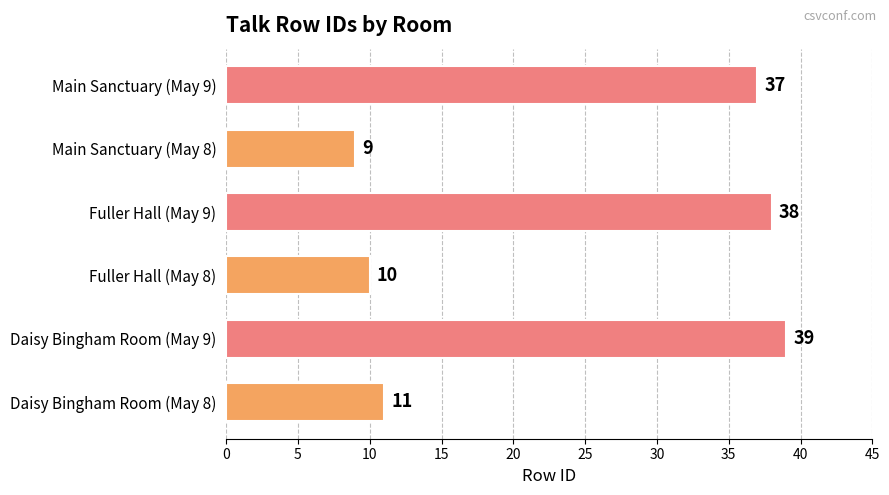

True or false: the data shows 3 at Main Sanctuary (May 8).

False